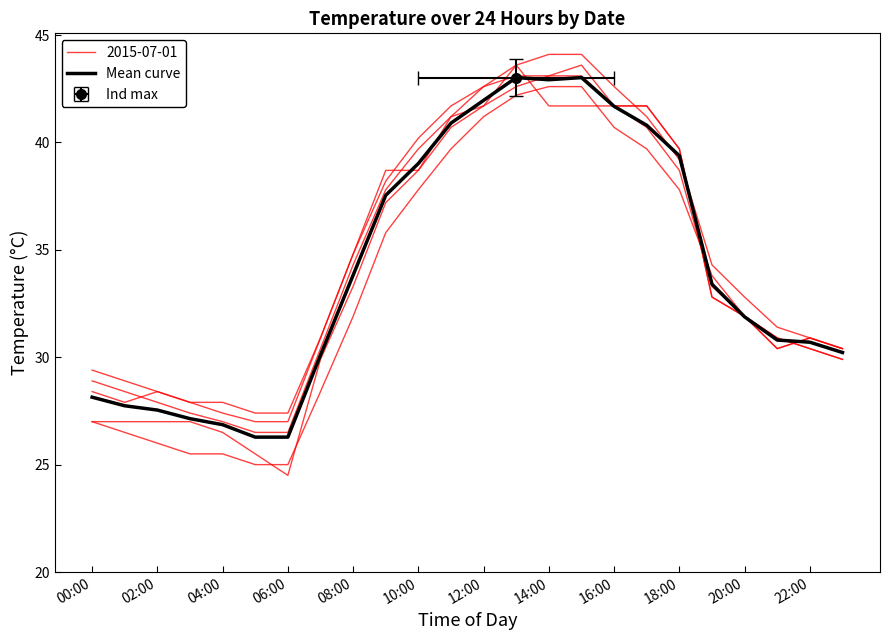

Reading left to right, what are all the values shown in this chart?

28.1	27.7	27.5	27.1	26.9	26.3	26.3	30.1	33.8	37.5	39.0	40.9	42.0	43.0	42.9	43.0	41.7	40.8	39.4	33.4	31.9	30.8	30.7	30.2